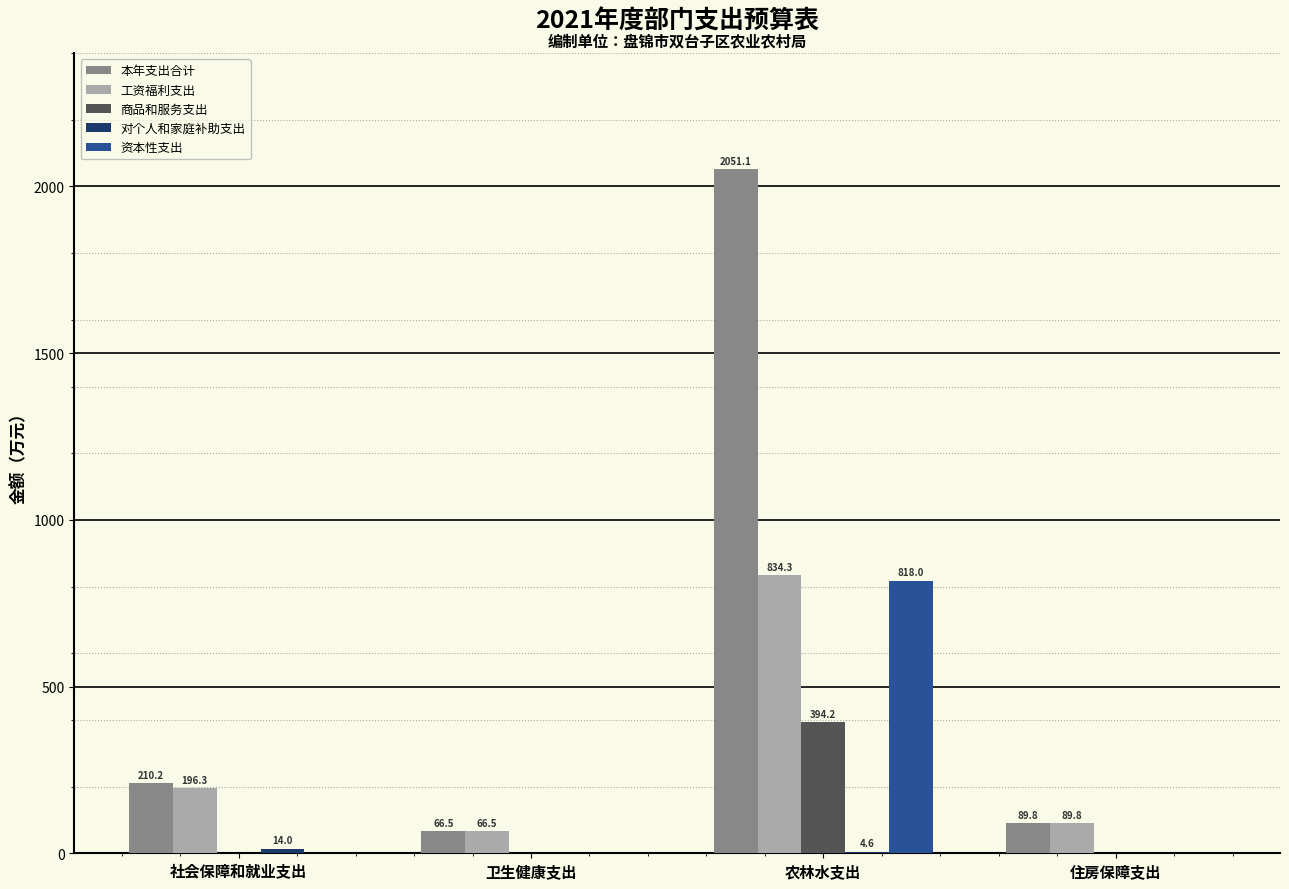

Which category has the highest value across all series?

农林水支出